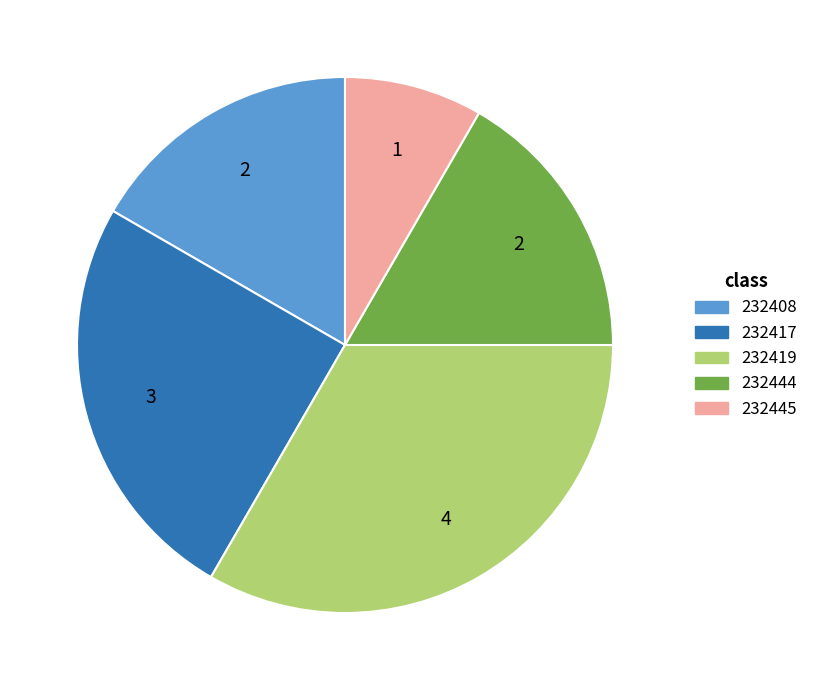

The 232417 slice represents 39% of the pie. True or false?

False